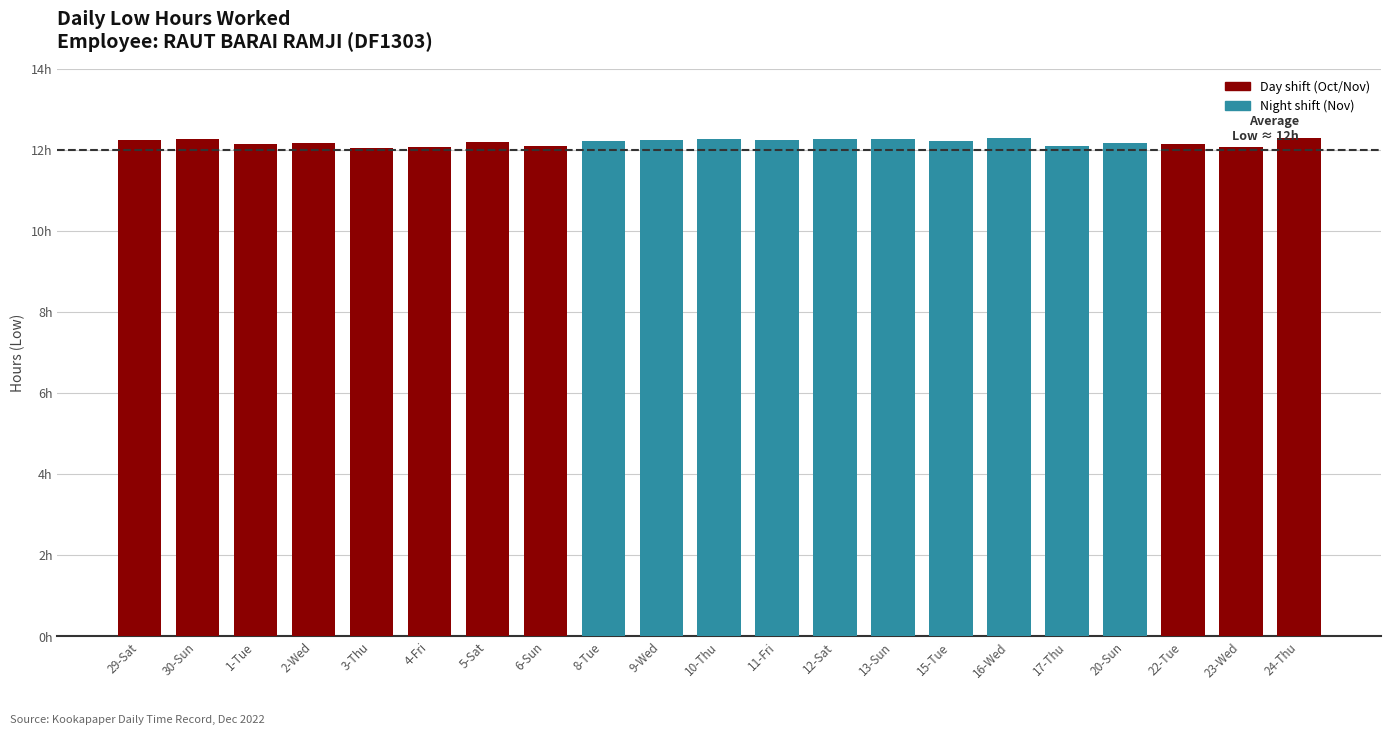

Does the chart contain any negative values?

No